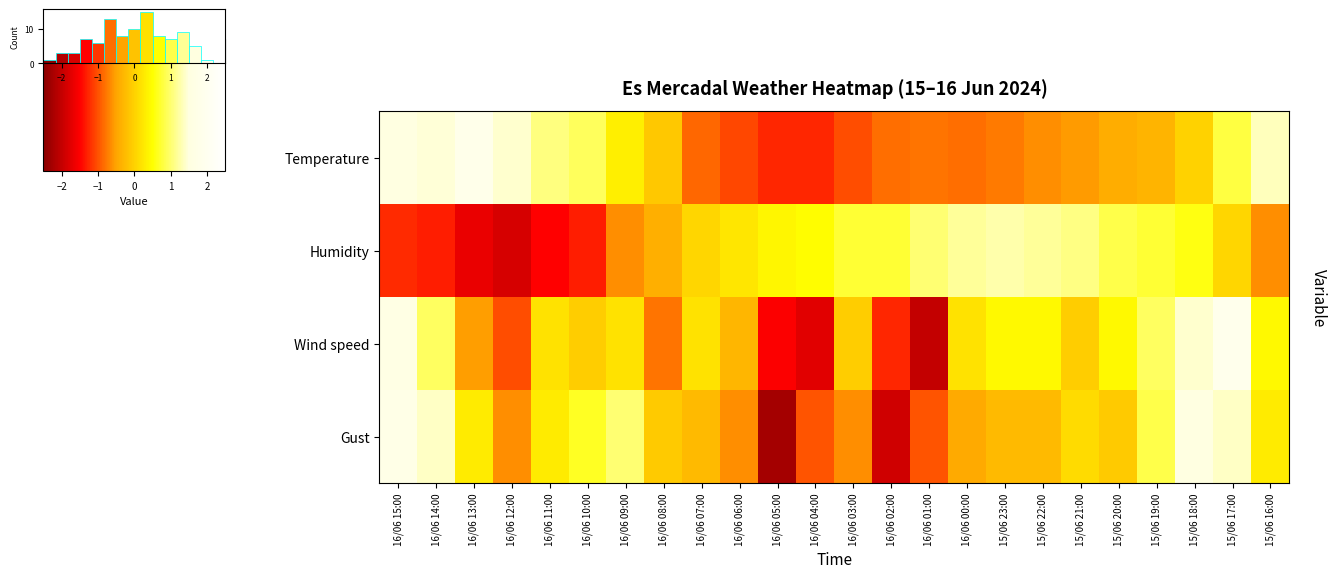

What is the maximum value for row_1?

1.3